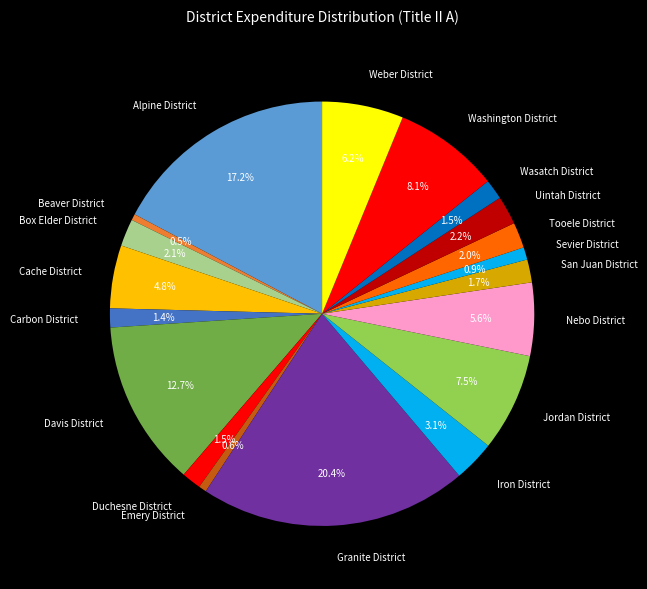

Is there a majority slice in this chart?

No